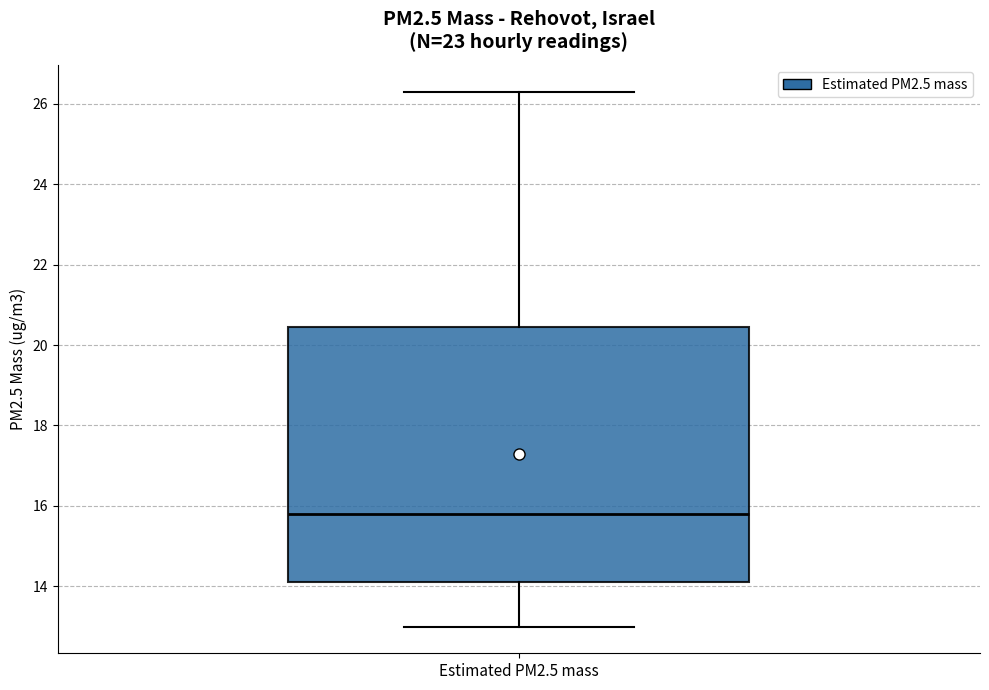

Transcribe this box plot: give where the median line is, the range the box spans, and where the two whiskers end, as read against the y-axis. The values are not printed on the chart, so give them approximately, as read against the axis.

median 15.8, box 14.2 to 20.4, whiskers 13.0 to 26.4